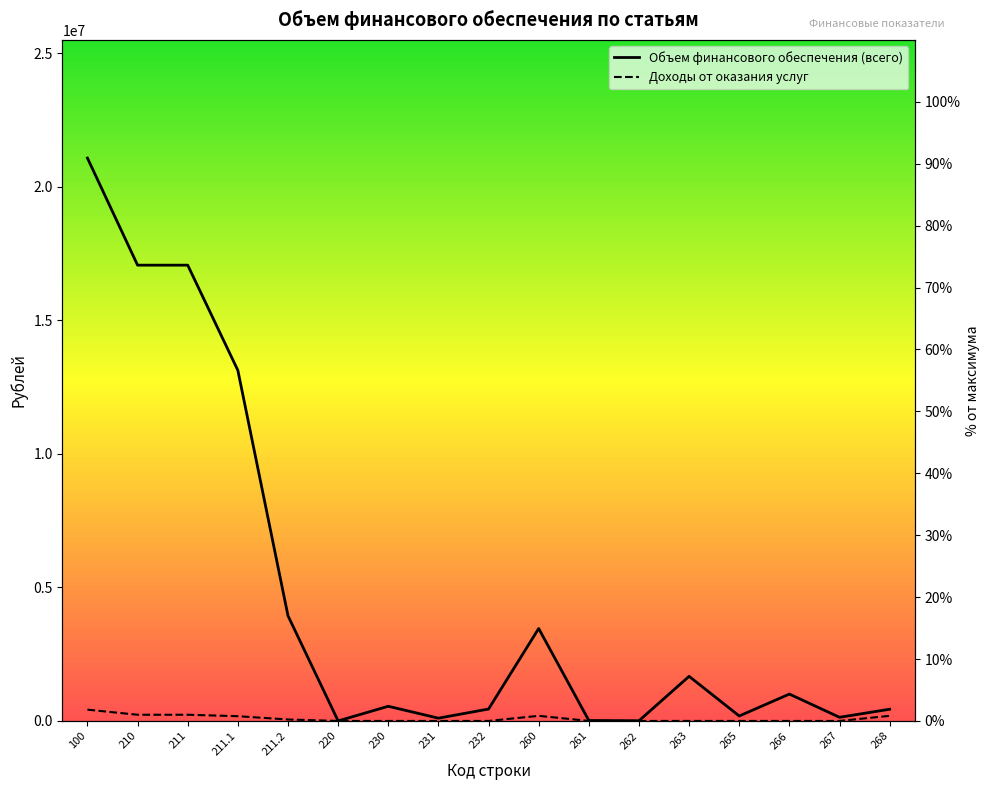

Which series has the largest range (max minus min)?

Объем финансового обеспечения (всего)